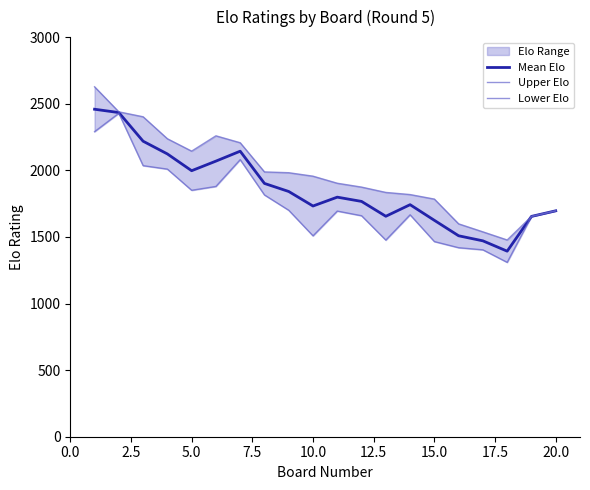

Which series has the largest range (max minus min)?

Upper Elo